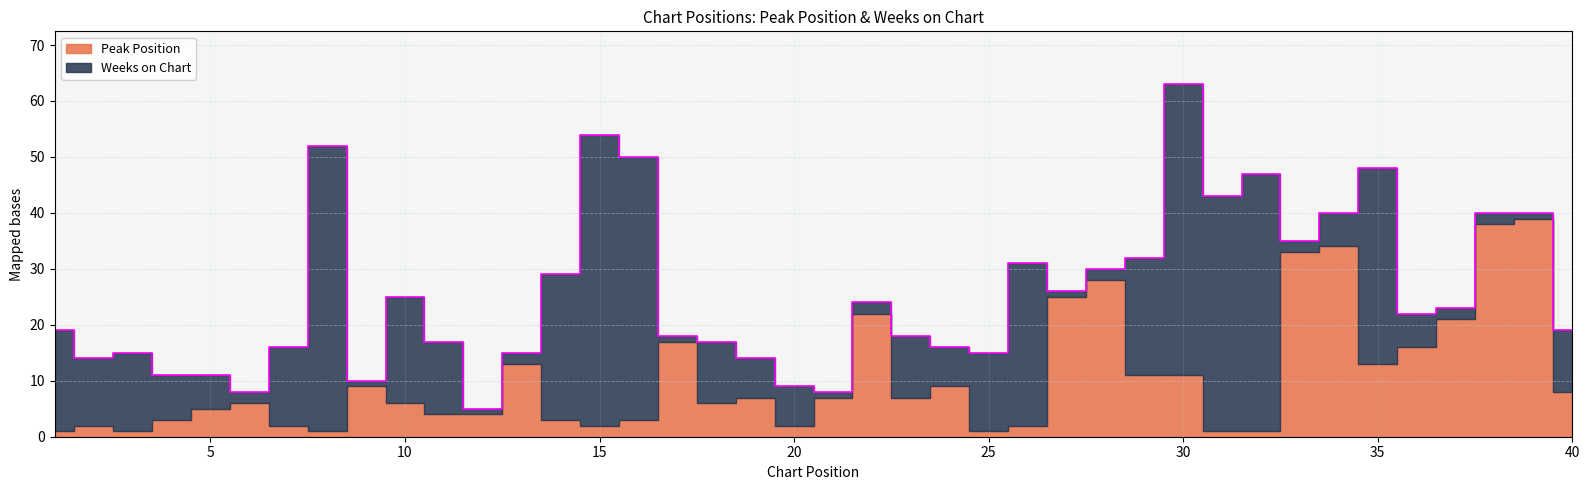

Reading left to right, list all the values displayed in this chart.

Peak Position: 1=1	2=2	3=1	4=3	5=5	6=6	7=2	8=1	9=9	10=6	11=4	12=4	13=13	14=3	15=2	16=3	17=17	18=6	19=7	20=2	21=7	22=22	23=7	24=9	25=1	26=2	27=25	28=28	29=11	30=11	31=1	32=1	33=33	34=34	35=13	36=16	37=21	38=38	39=39	40=8
Weeks on Chart: 1=18	2=12	3=14	4=8	5=6	6=2	7=14	8=51	9=1	10=19	11=13	12=1	13=2	14=26	15=52	16=47	17=1	18=11	19=7	20=7	21=1	22=2	23=11	24=7	25=14	26=29	27=1	28=2	29=21	30=52	31=42	32=46	33=2	34=6	35=35	36=6	37=2	38=2	39=1	40=11